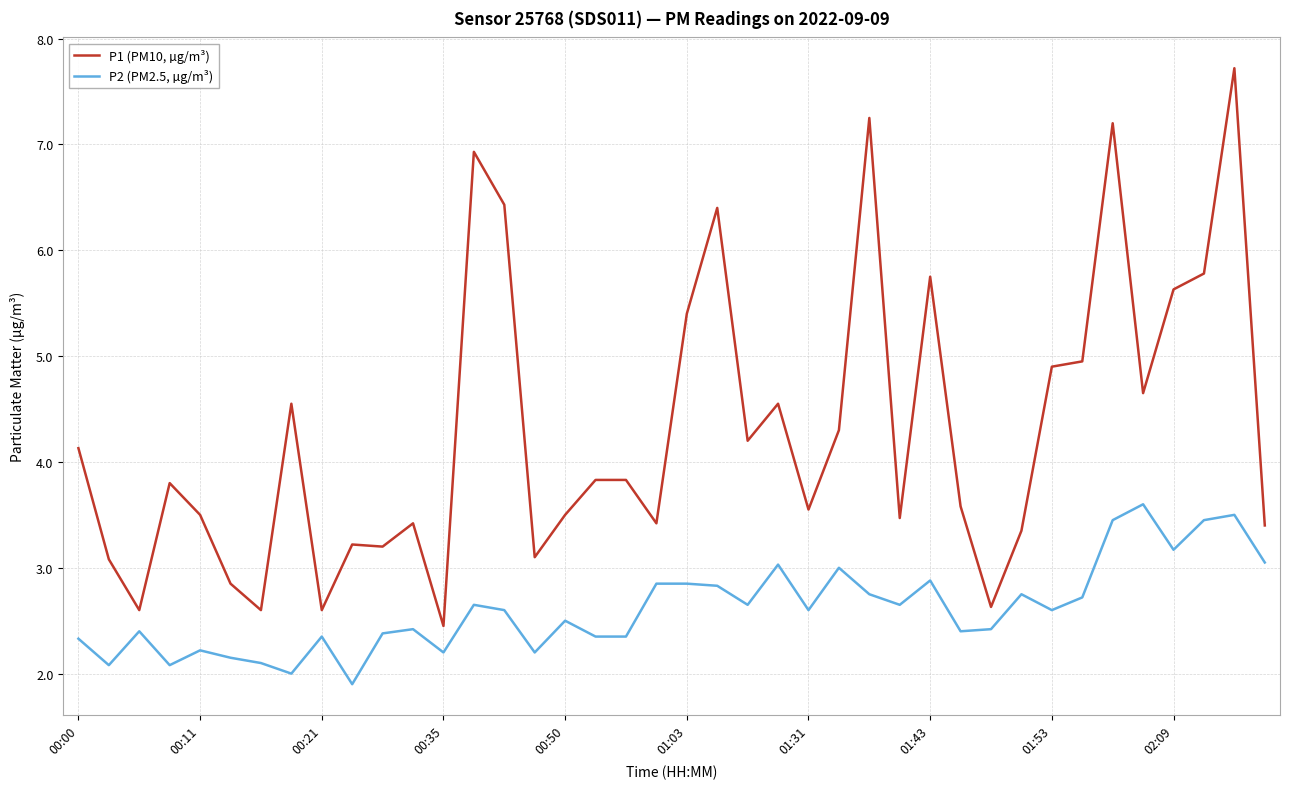

True or false: P1 (PM10, µg/m³) and P2 (PM2.5, µg/m³) intersect in this chart.

False